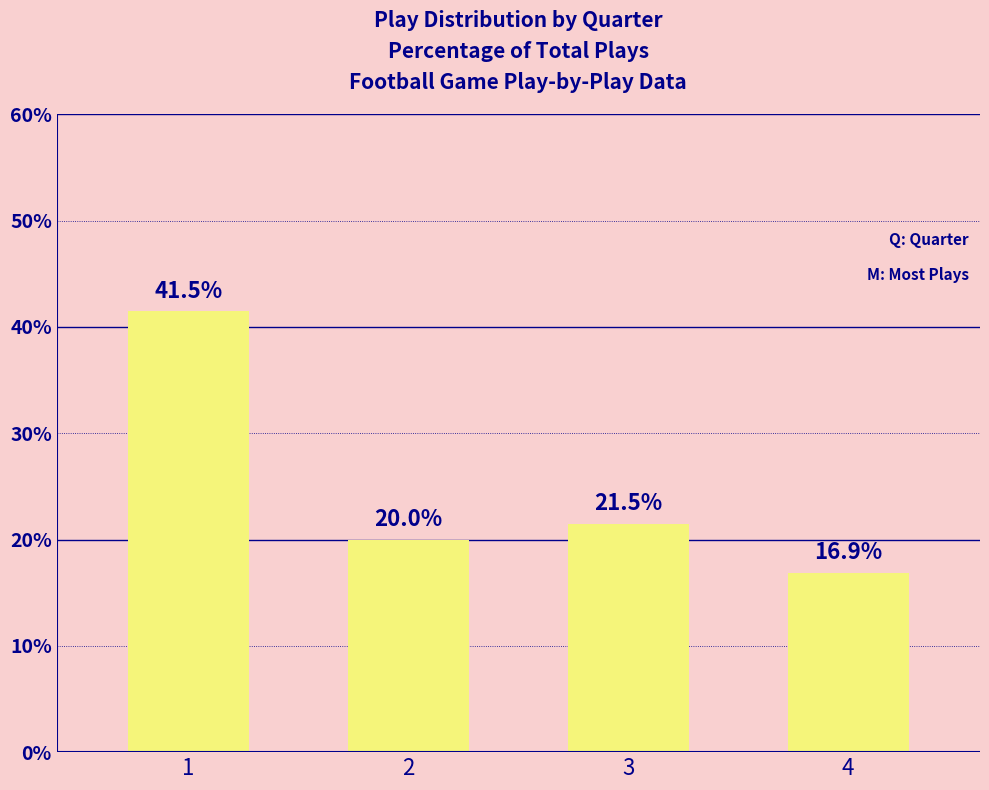

What is the average value?

25.0